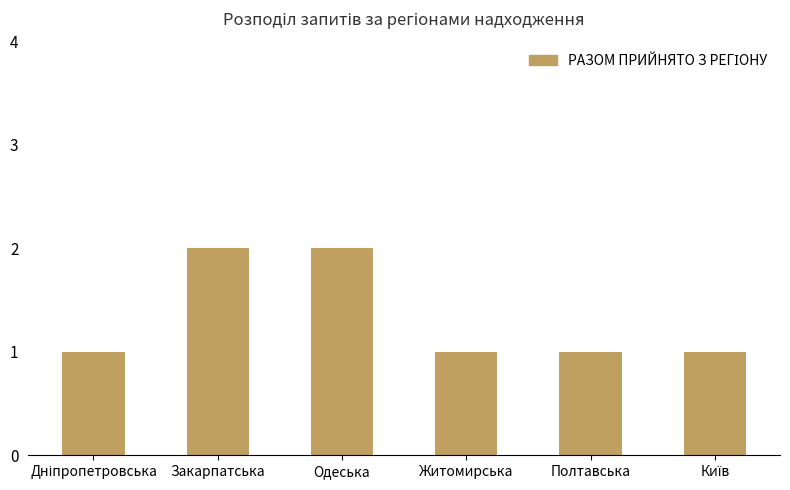

What is the value of the 4th bar from the left?

1